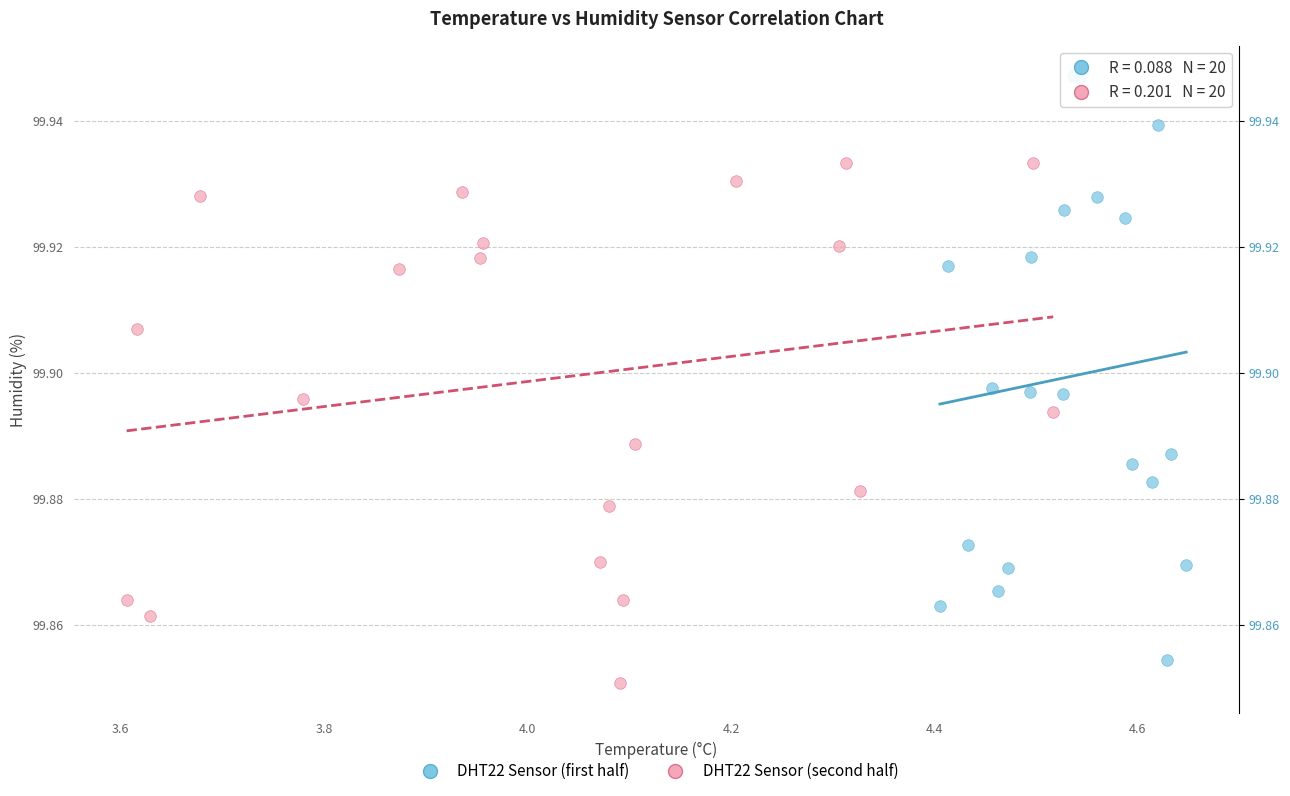

Which series contains the lowest Y value?

DHT22 Sensor (second half)